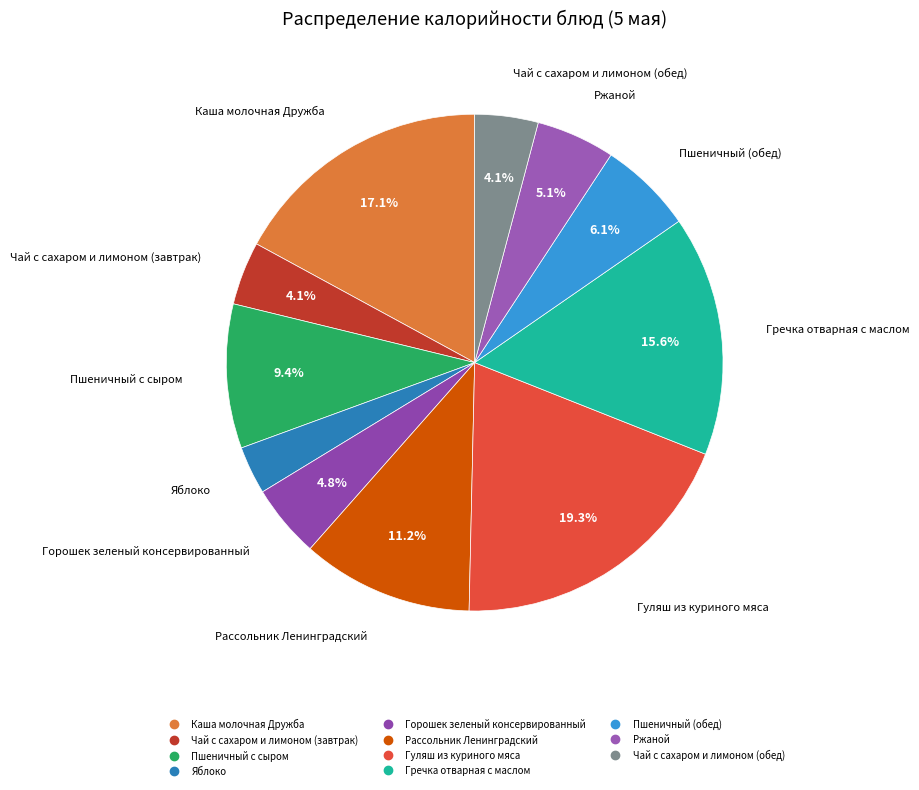

Is there any slice that represents more than half of the pie?

No